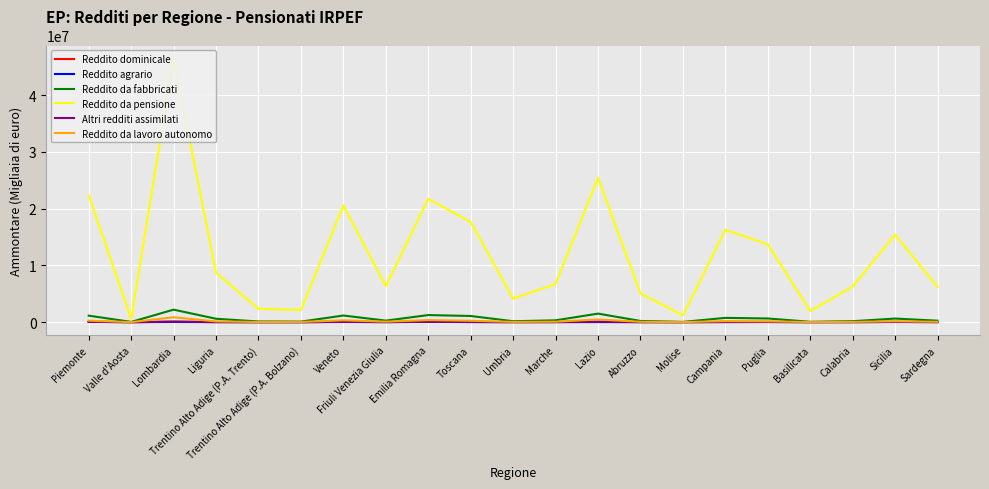

The Reddito agrario series shows 30323 at Puglia. True or false?

True